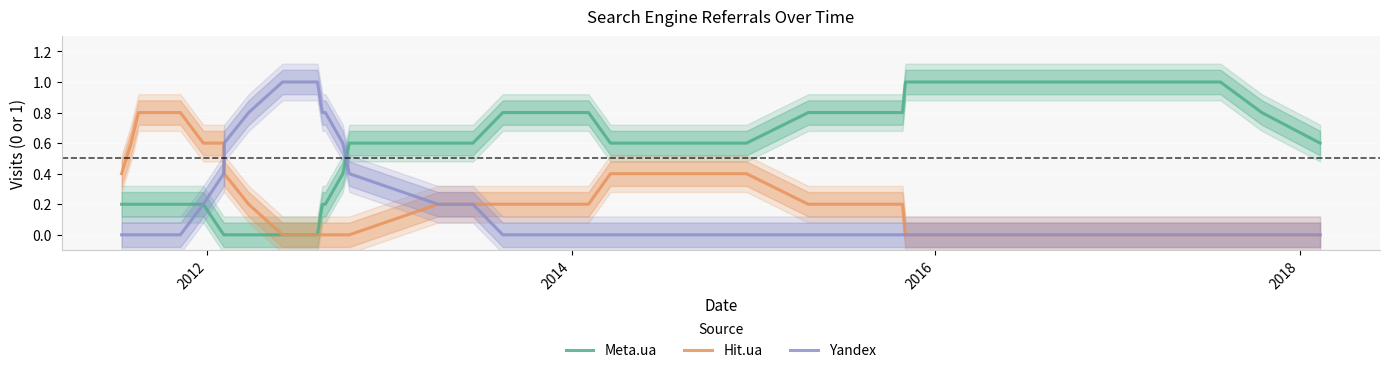

What are all the series names shown in the legend?

Meta.ua, Hit.ua, Yandex